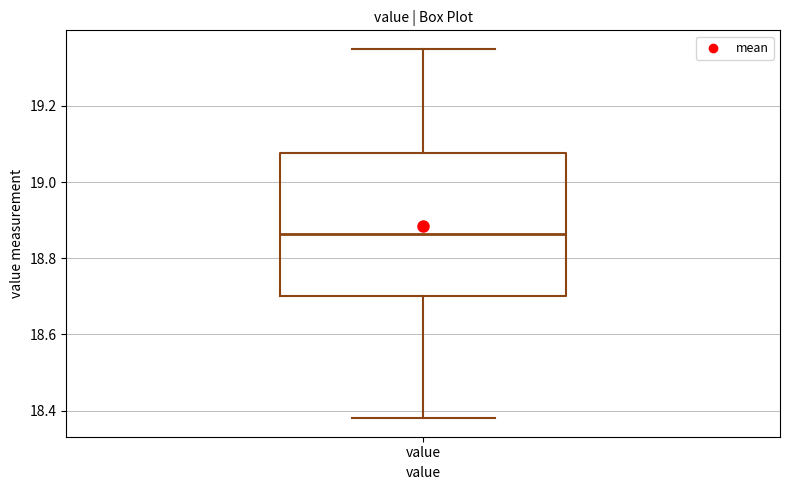

Read this box plot against the y-axis: the position of the median line, the range covered by the box, and the ends of both whiskers. The values are not printed on the chart, so give them approximately, as read against the axis.

median 18.86, box 18.70 to 19.08, whiskers 18.38 to 19.36